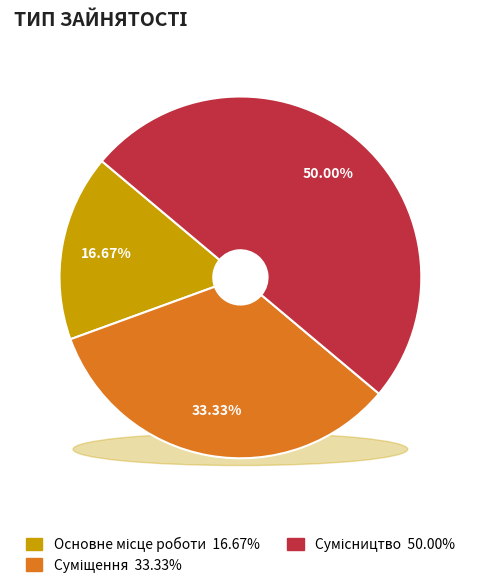

What percentage do Основне місце роботи and Сумісництво together represent?

66.7%